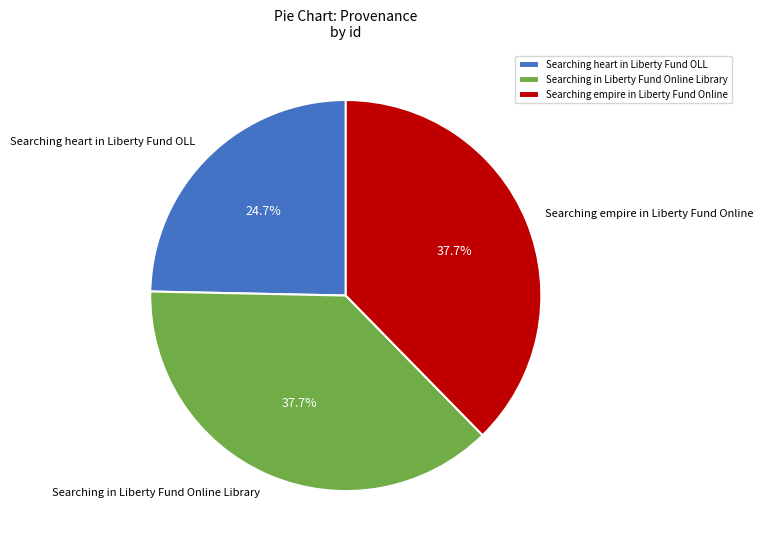

Which has a higher value, Searching heart in Liberty Fund OLL or Searching in Liberty Fund Online Library?

Searching in Liberty Fund Online Library